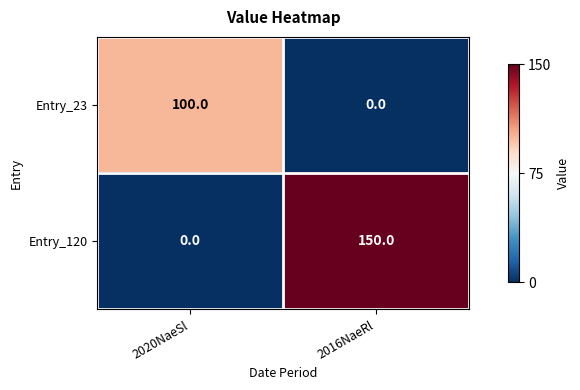

What is the average value of the Entry_120 series?

75